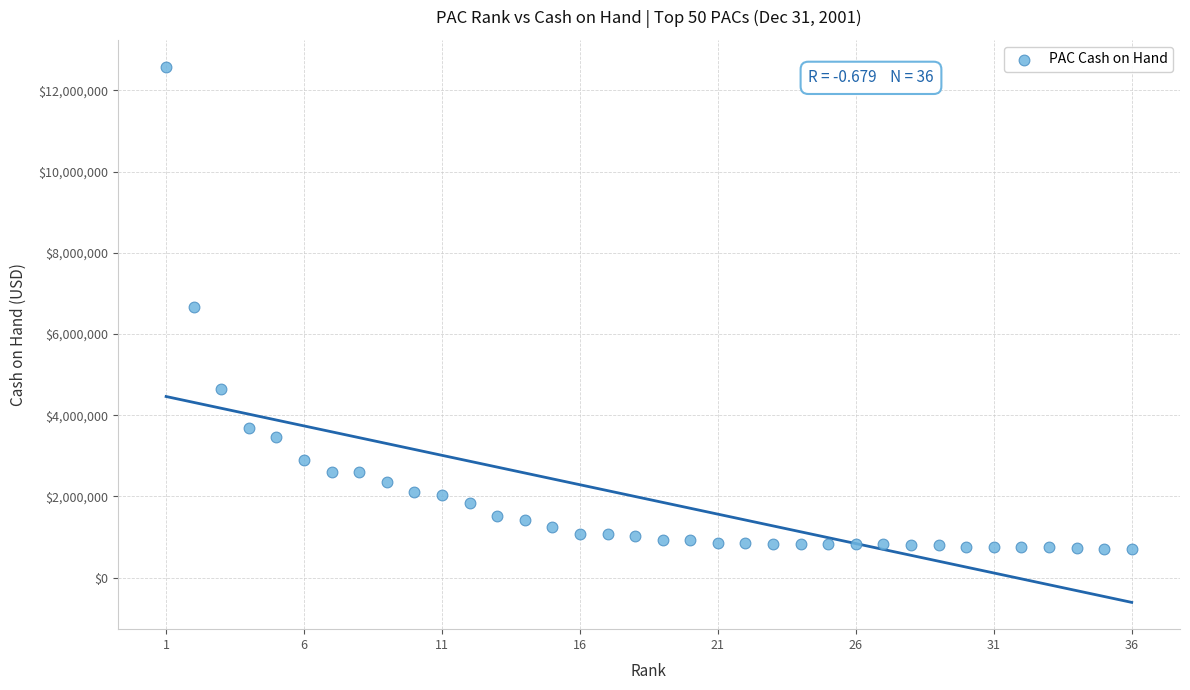

What is the range of X values (max minus min)?

35.0